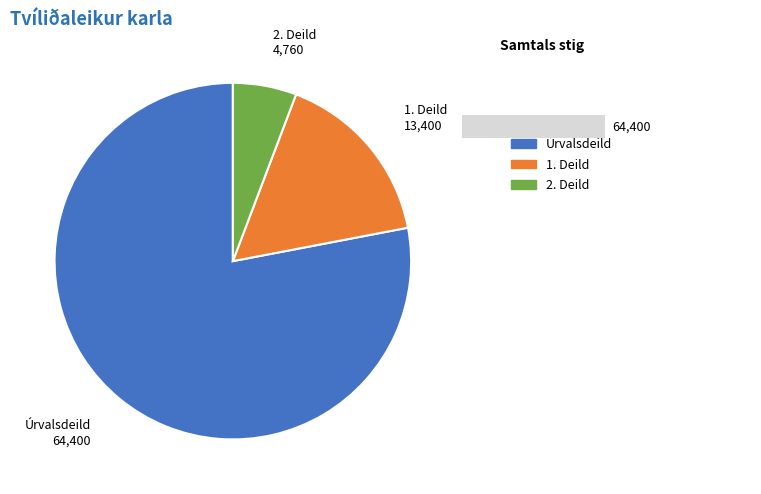

Which category has the biggest portion of the pie?

Úrvalsdeild